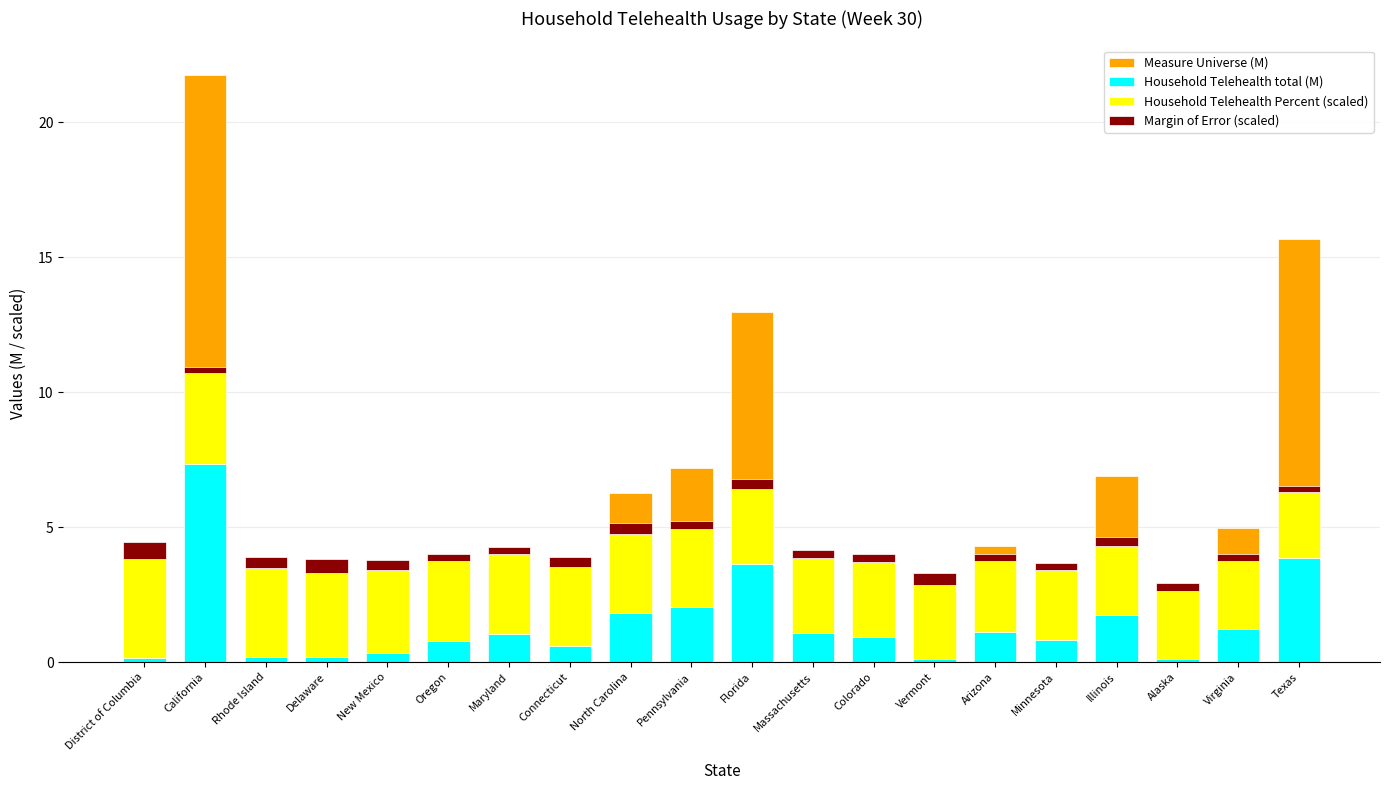

At which label is Household Telehealth Percent (scaled) closest to 3?

Oregon